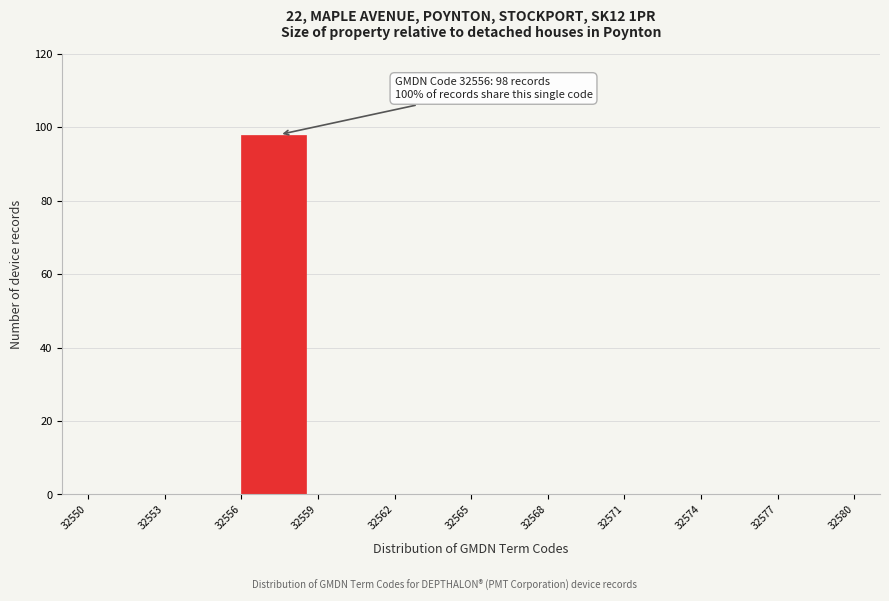

Reading right to left, extract all data points from this chart.

32577=0	32574=0	32571=0	32568=0	32565=0	32562=0	32559=0	32556=98	32553=0	32550=0